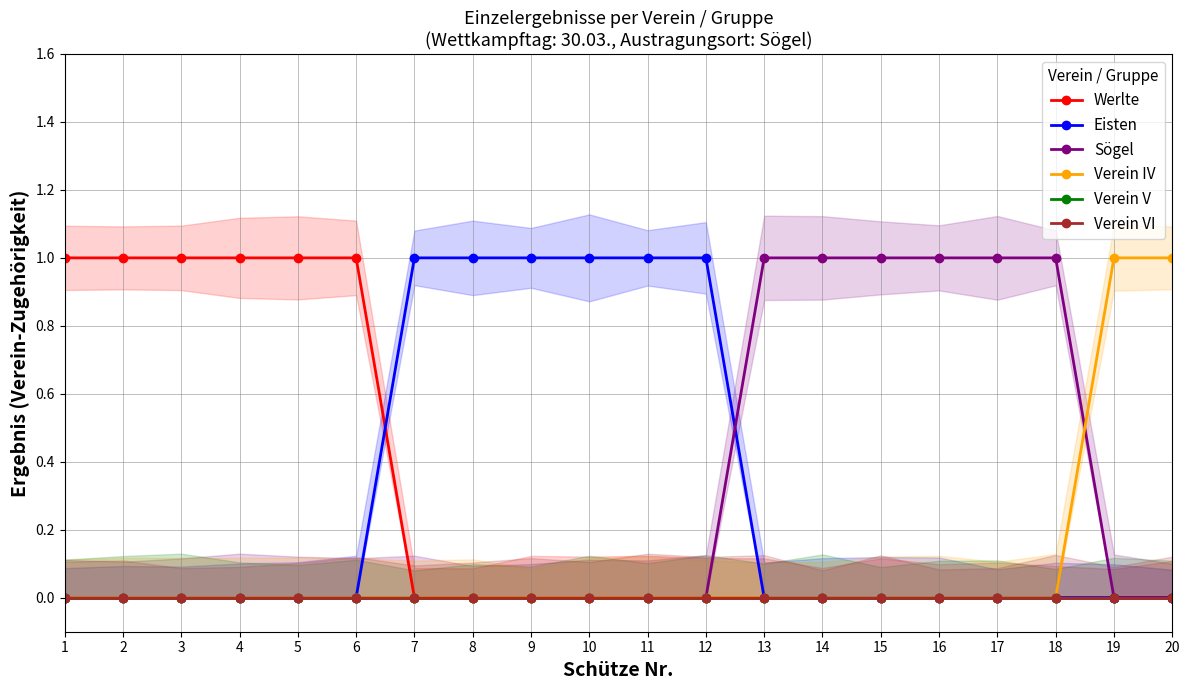

Rank the series at 13 from highest to lowest value.

Sögel, Werlte, Eisten, Verein IV, Verein V, Verein VI